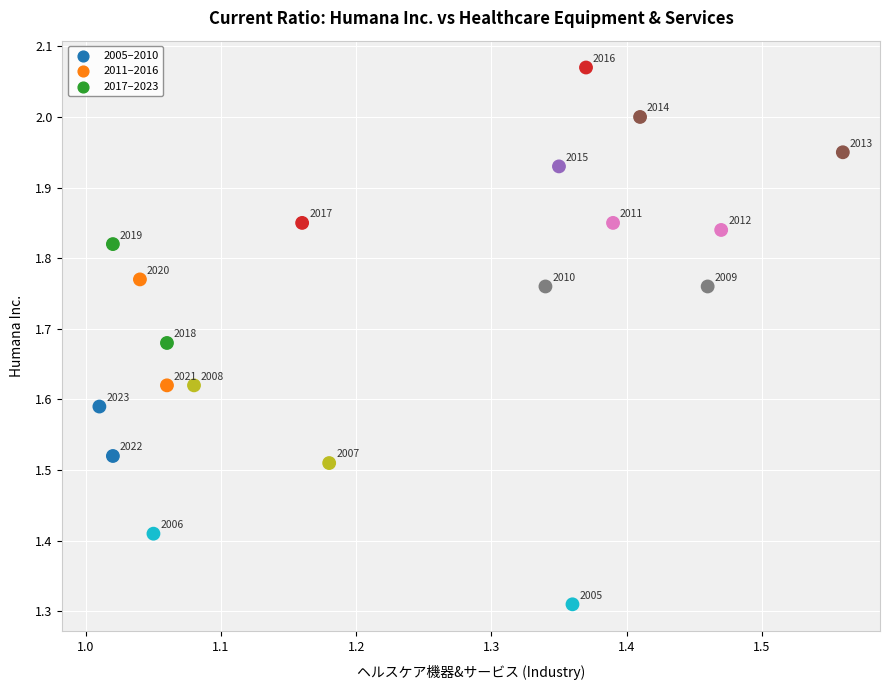

What is the range of Y values (max minus min)?

0.8